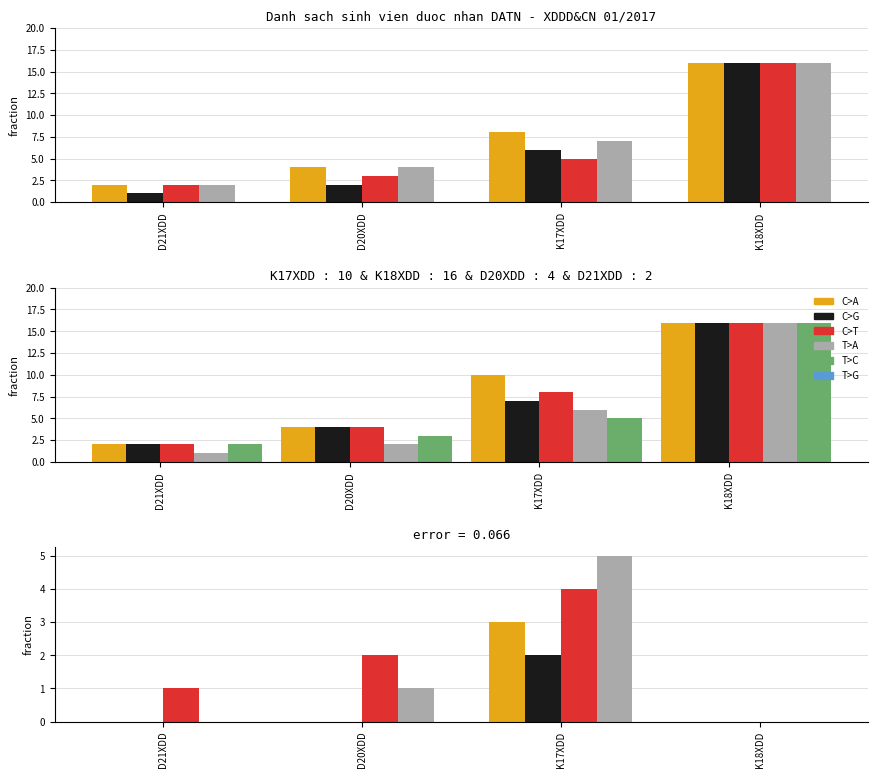

What is the spread (max minus min) of values at D20XDD?

3